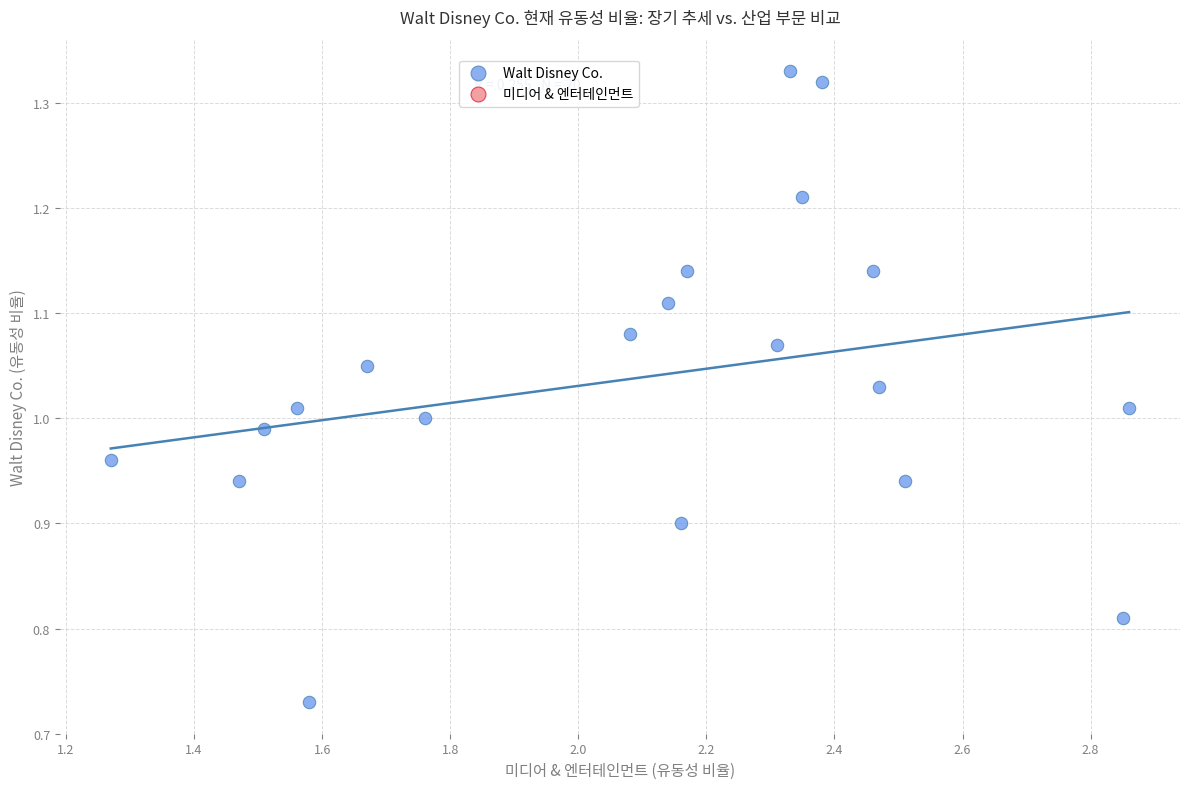

What is the range of Y values (max minus min)?

0.6